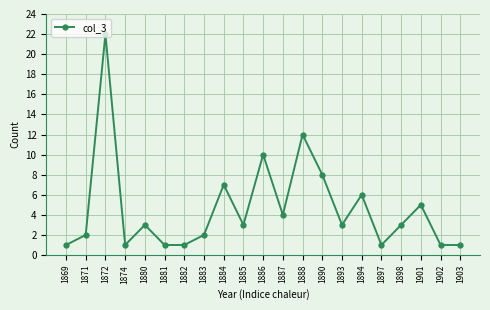

What is the difference between the maximum and second lowest values?

21